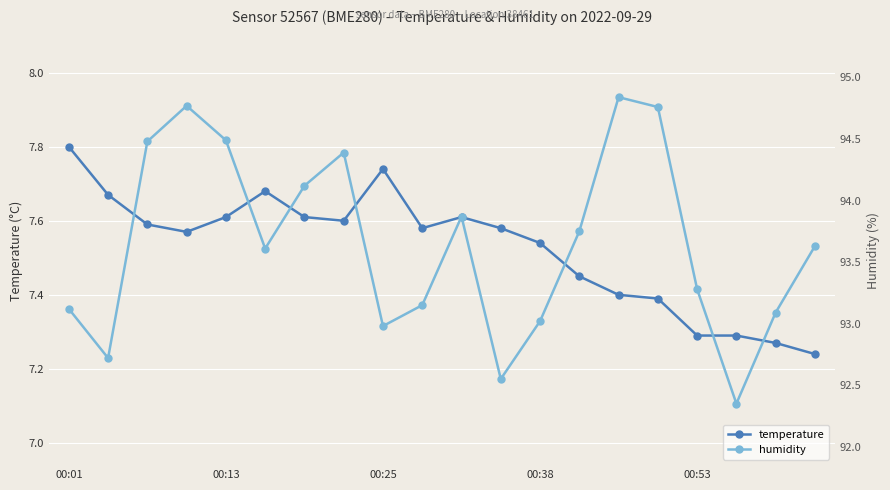

True or false: temperature has more than 0 interior local peaks.

True